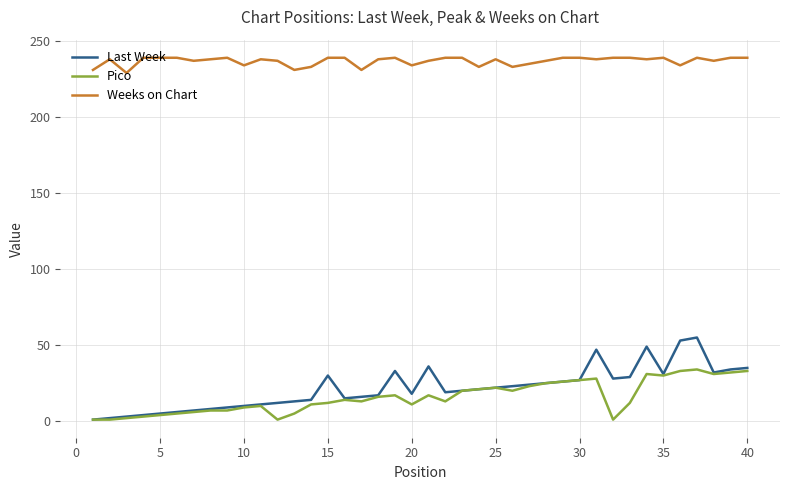

What is the lowest value of the Last Week series?

1